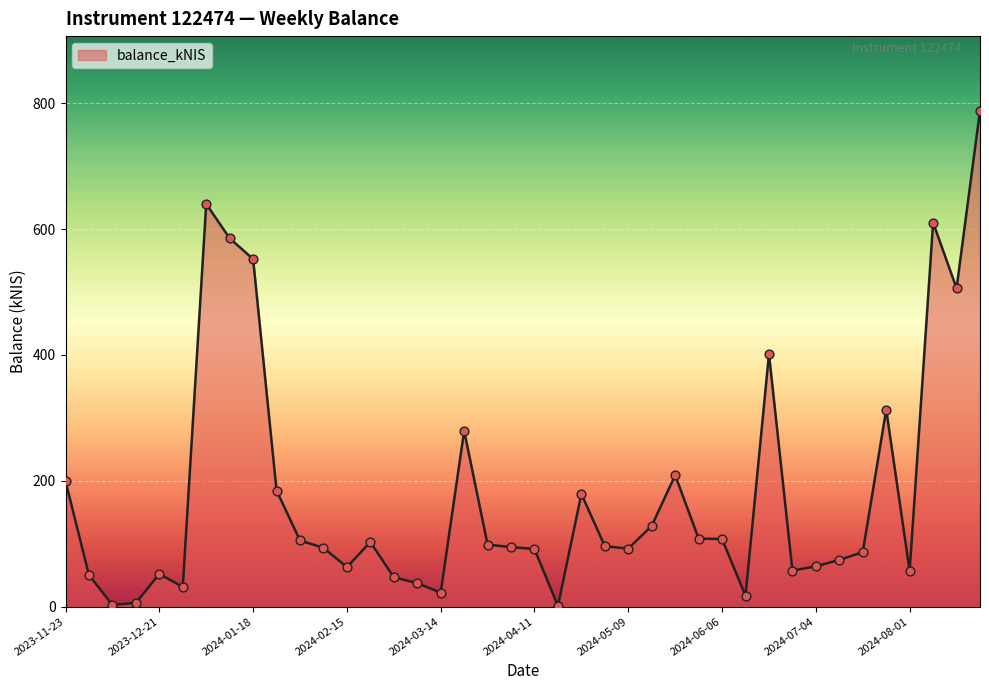

What is the difference between the maximum and minimum values?

787.6